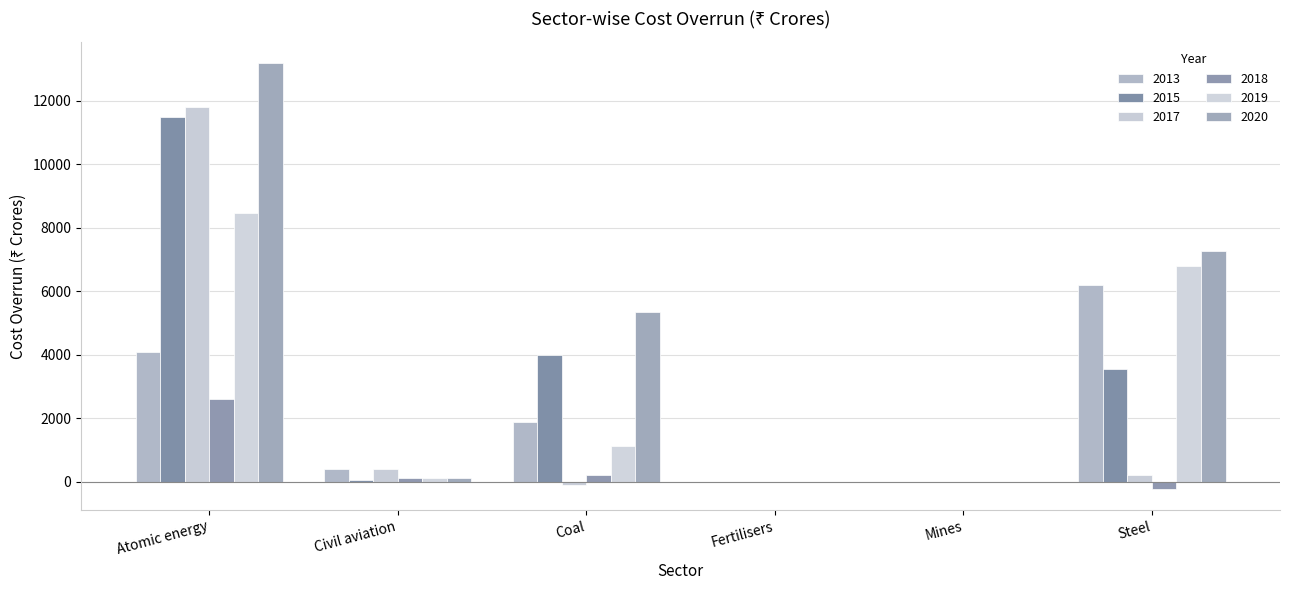

At how many categories does at least one series exceed 11431?

1